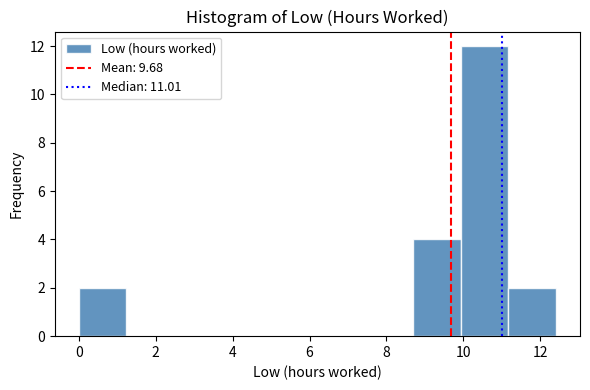

Reading left to right, transcribe this chart: for each bar, give the range it covers on the x-axis and its height. Neither the bar edges nor the heights are printed on the chart, so give them approximately, as read against the axes.

0.0 to 1.2: 2
1.2 to 2.4: 0
2.4 to 3.8: 0
3.8 to 5.0: 0
5.0 to 6.2: 0
6.2 to 7.4: 0
7.4 to 8.6: 0
8.6 to 10.0: 4
10.0 to 11.2: 12
11.2 to 12.4: 2